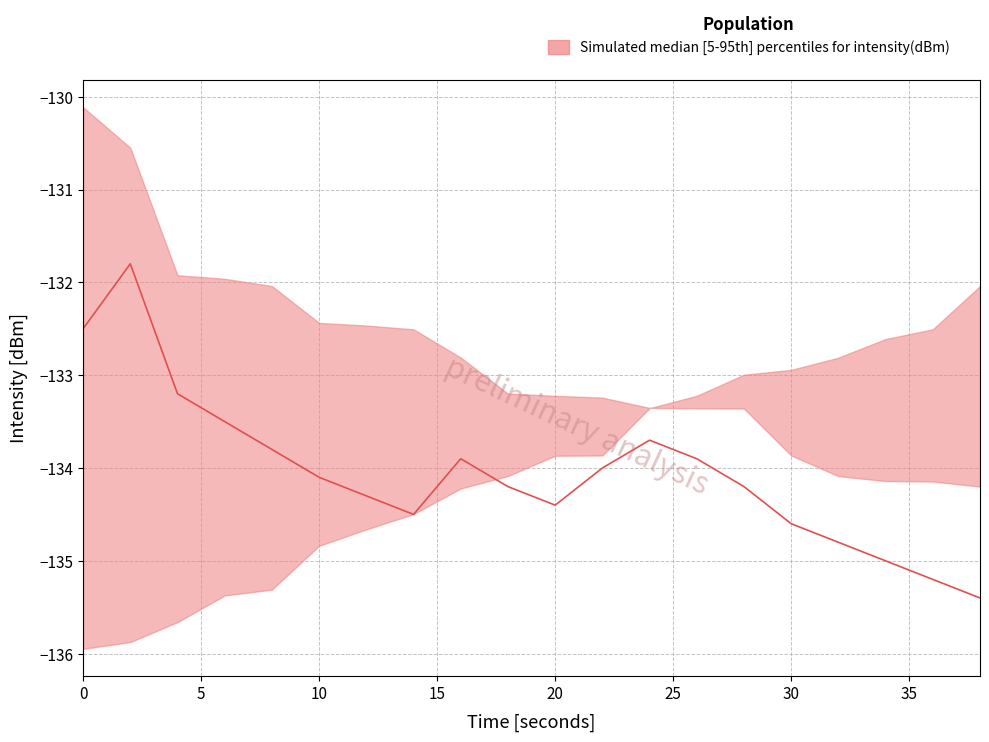

What is the minimum value for median?

-135.4